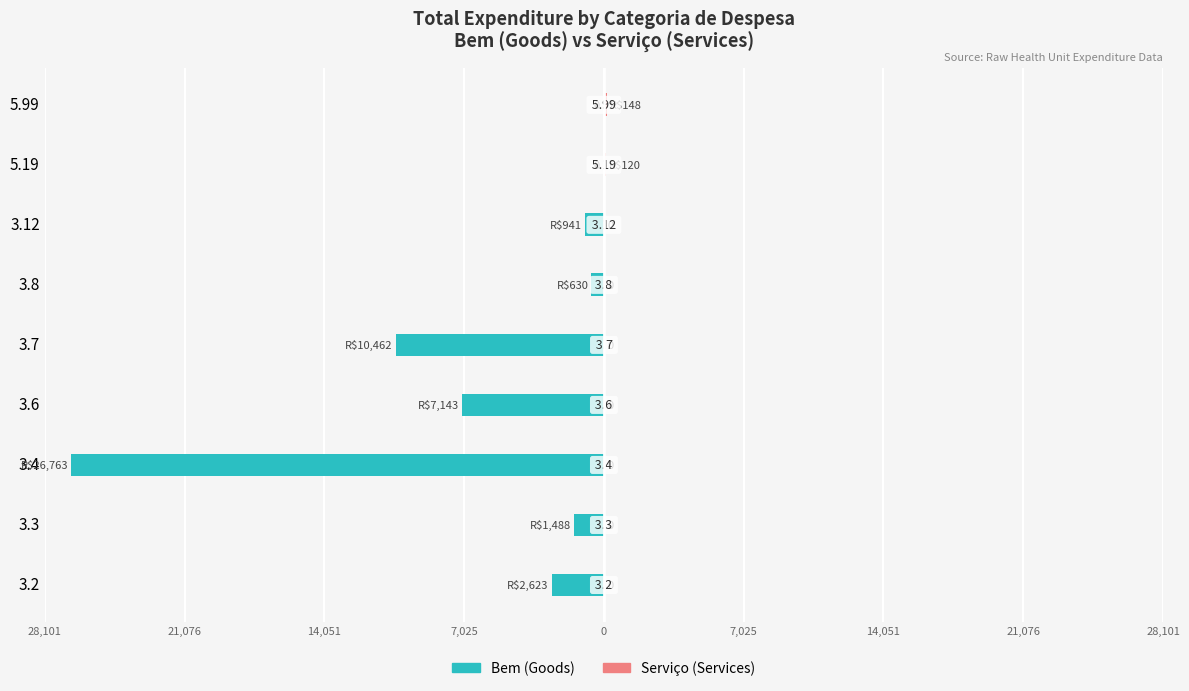

How many positive values does the Servico (Services) series have?

2